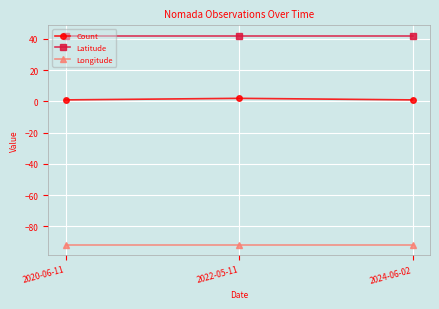

What is the sum of all Count values?

4.0